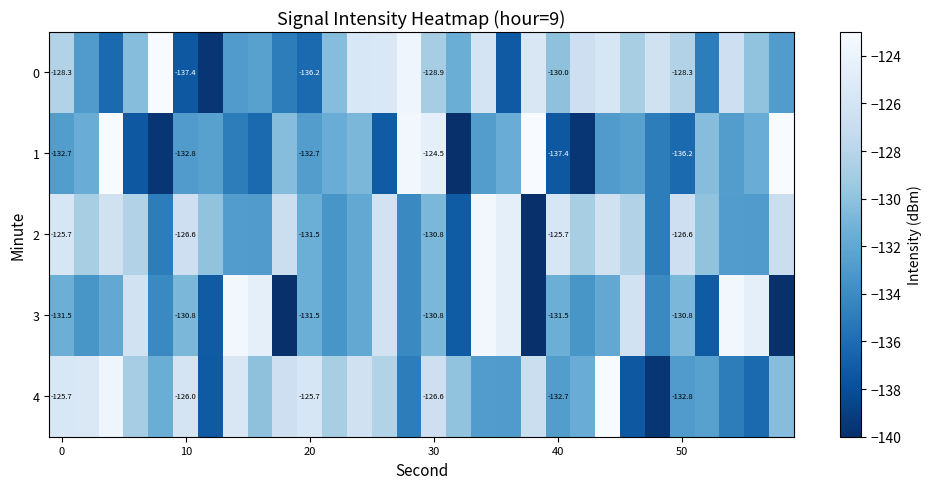

Which has a higher value, 11 or 27?

27